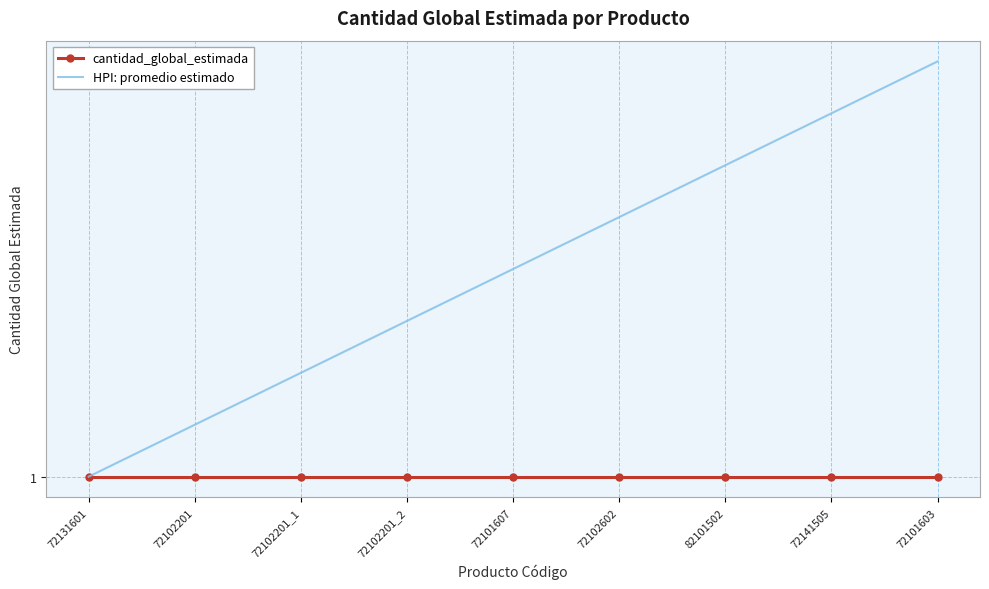

What are all the series names shown in the legend?

cantidad_global_estimada, HPI: promedio estimado